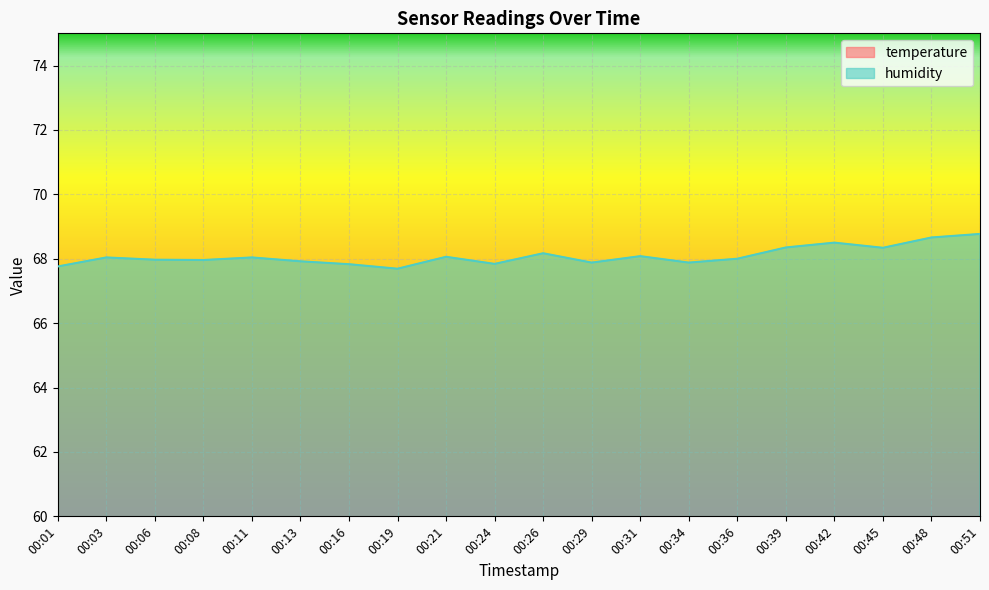

Is the value of humidity at 00:31 greater than the value of temperature at 00:39?

Yes